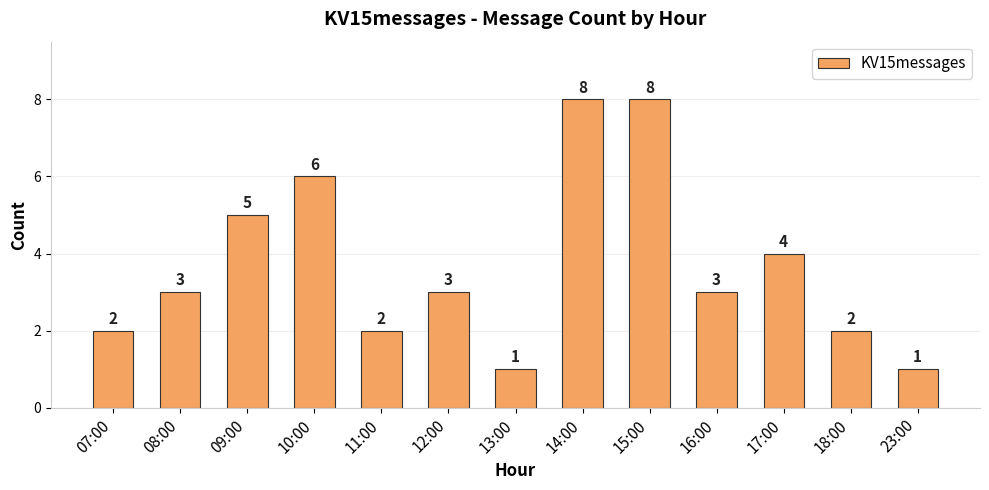

What is the maximum value shown in the chart?

8